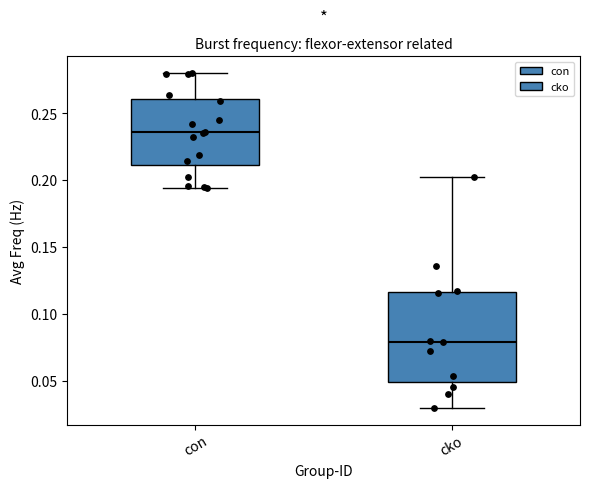

Reading left to right, transcribe this box plot: for each box, give where its median line is, the range the box spans, and where its two whiskers end, as read against the y-axis. The values are not printed on the chart, so give them approximately, as read against the axis.

con: median 0.235, box 0.210 to 0.260, whiskers 0.195 to 0.280
cko: median 0.080, box 0.050 to 0.115, whiskers 0.030 to 0.200